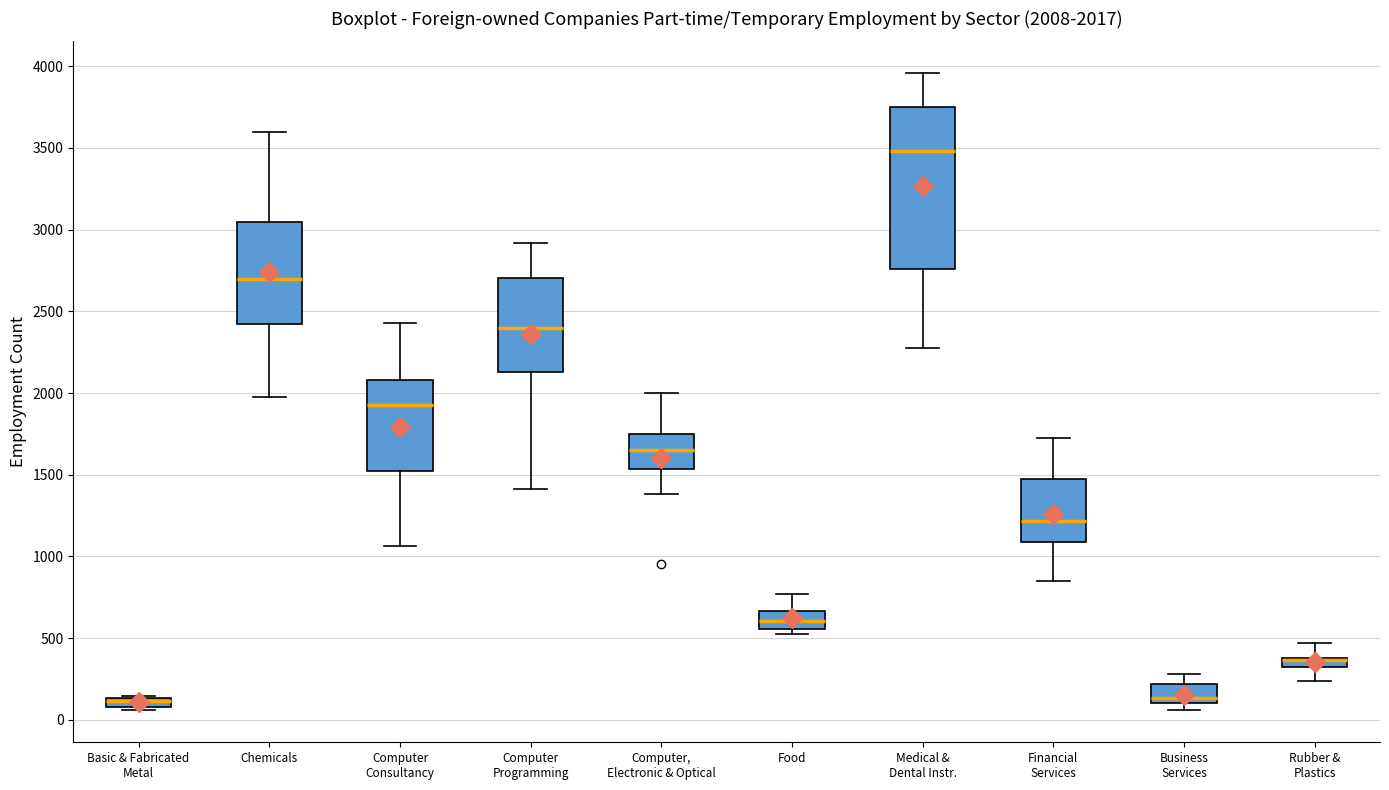

Which box is the tallest, from its lower edge to its upper edge?

Medical & Dental Instr.